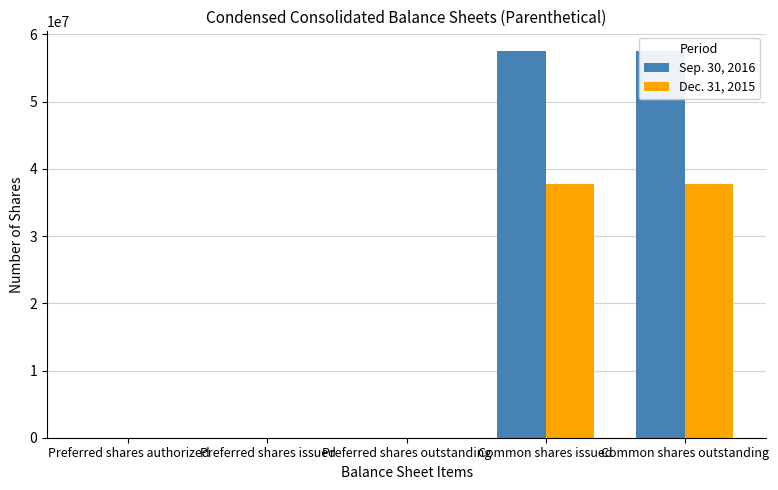

Which has a higher value, Common shares issued or Common shares outstanding?

Common shares issued